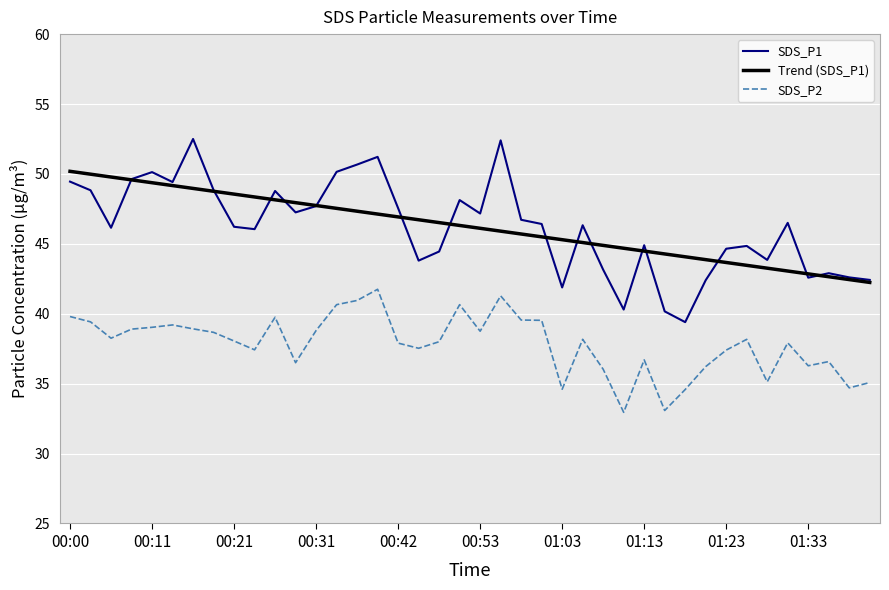

True or false: Trend (SDS_P1) and SDS_P2 intersect in this chart.

False